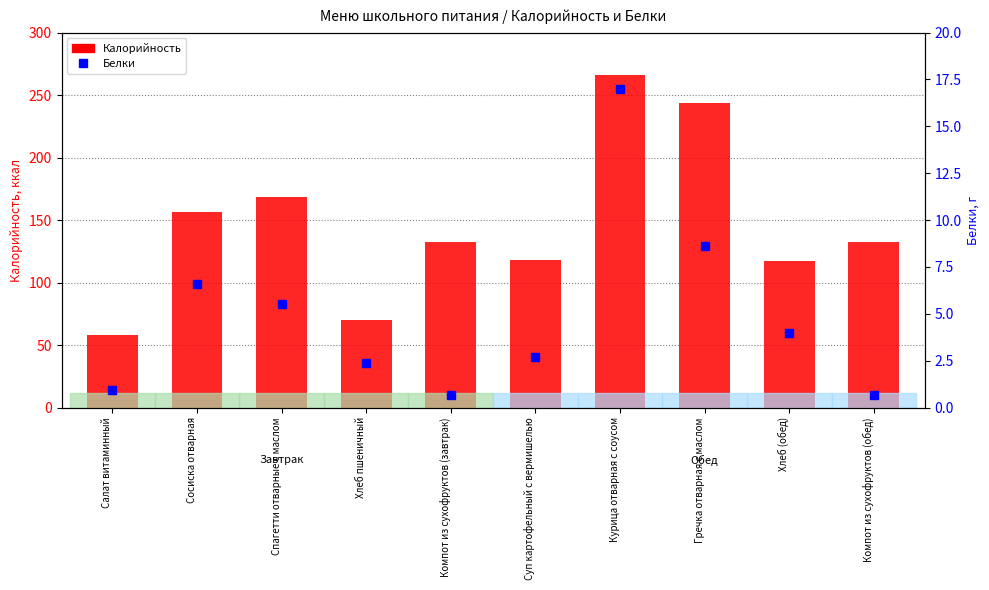

How many values in the Калорийность series exceed 132?

6